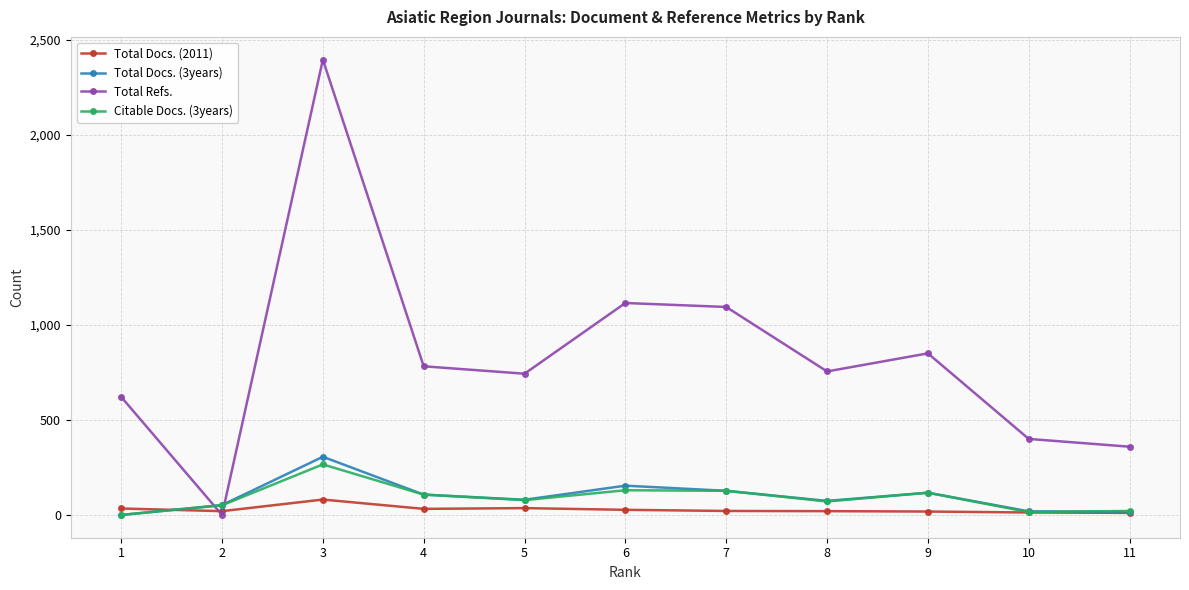

Which series has the largest range (max minus min)?

Total Refs.